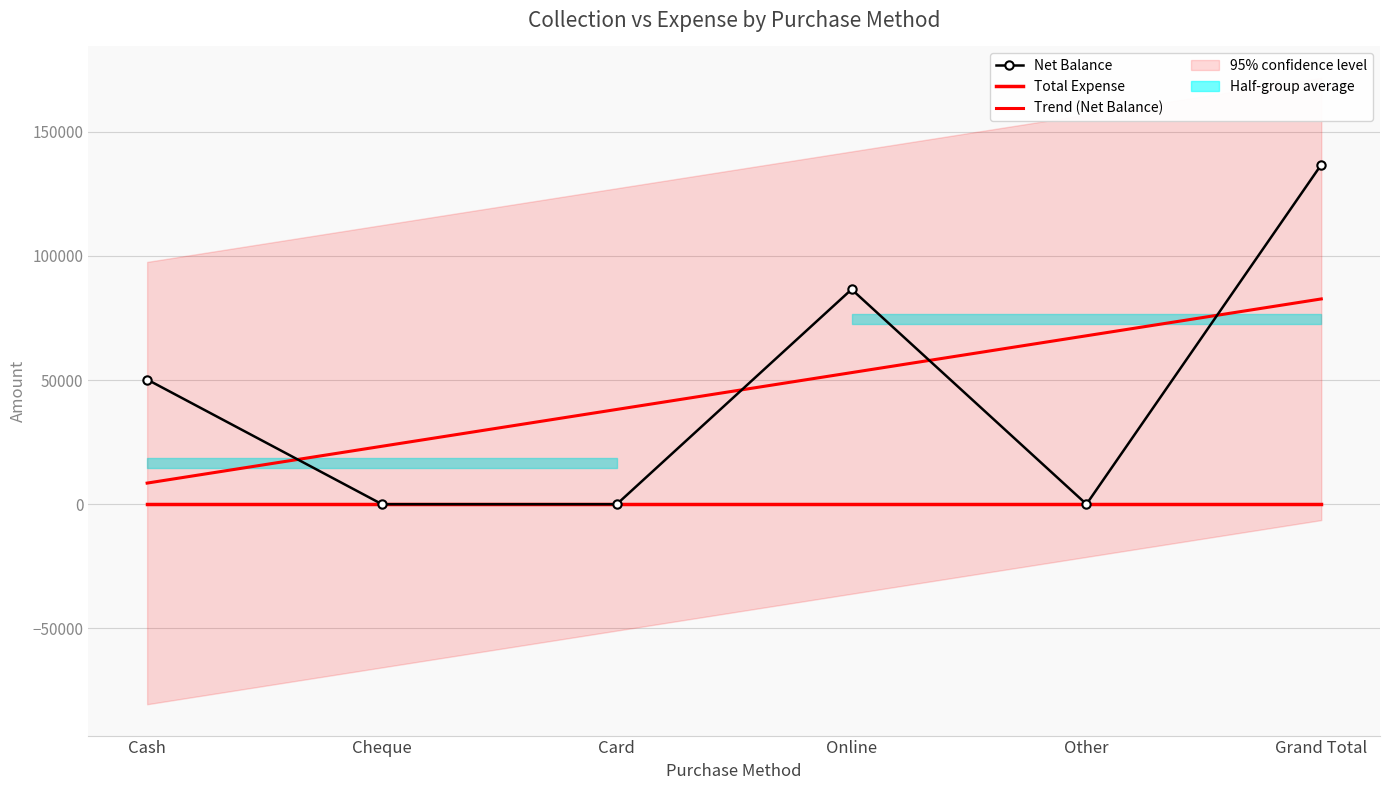

The value of Total Expense at Other is 0.0. True or false?

True